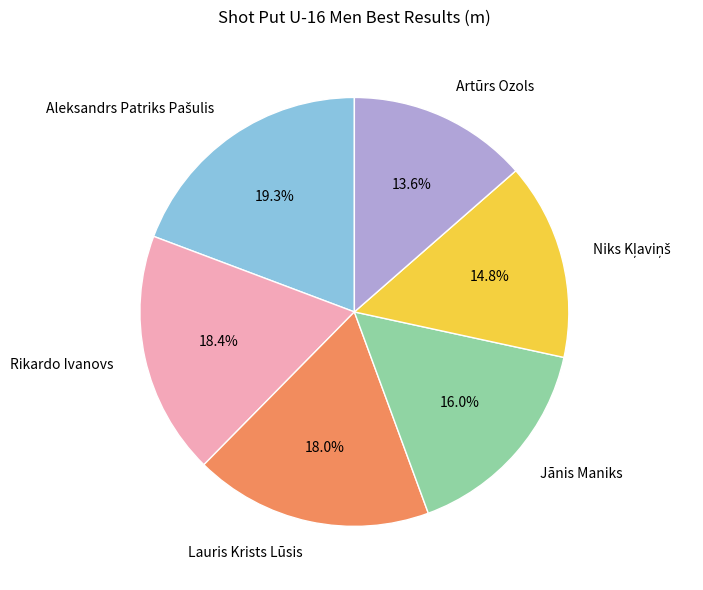

What portion of the pie excludes Lauris Krists Lūsis?

82.0%